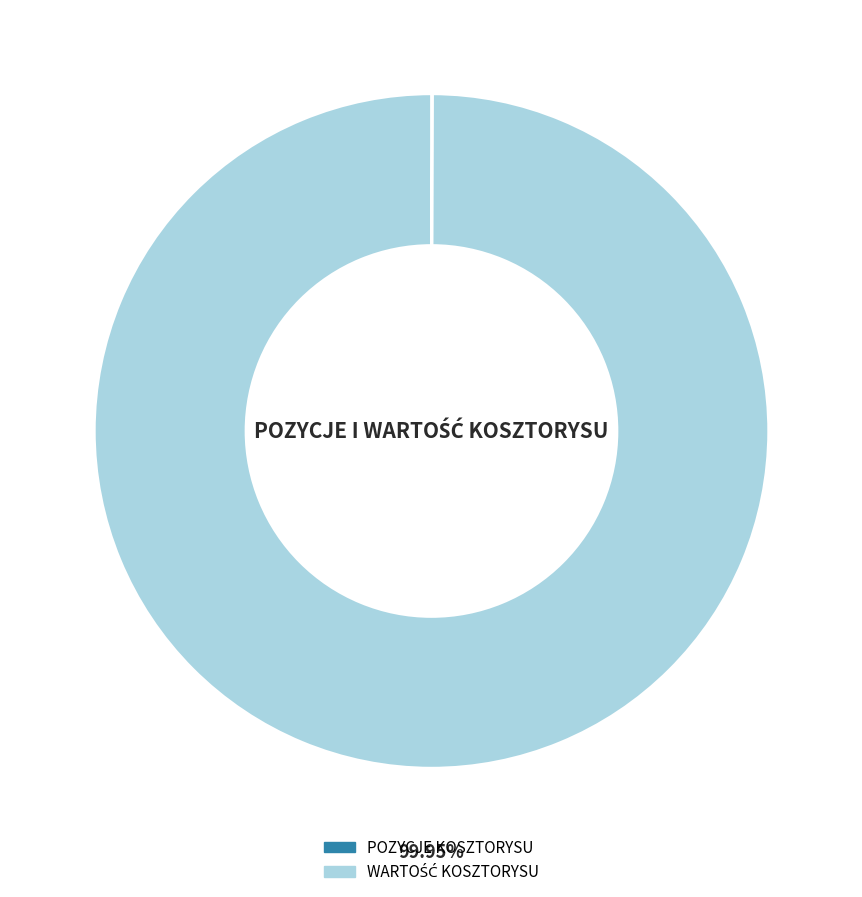

Does any single category account for the majority?

Yes